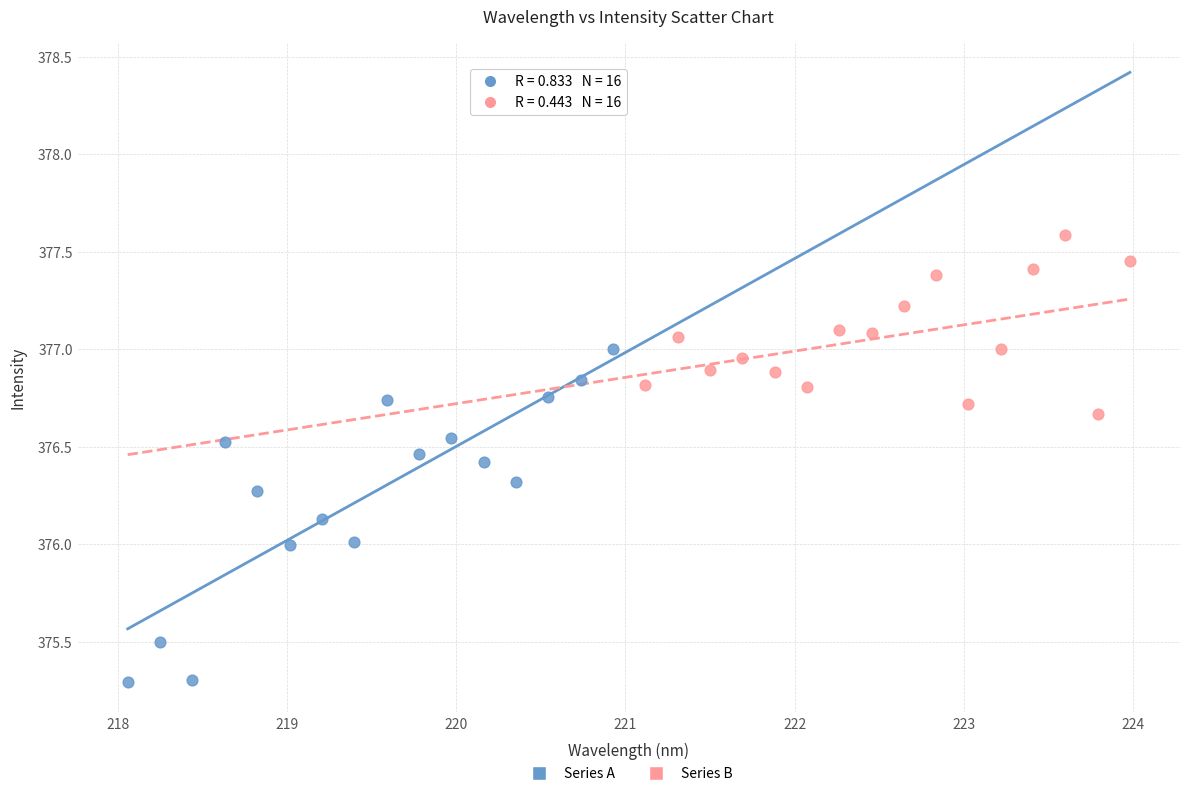

Which series contains the lowest Y value?

Series A